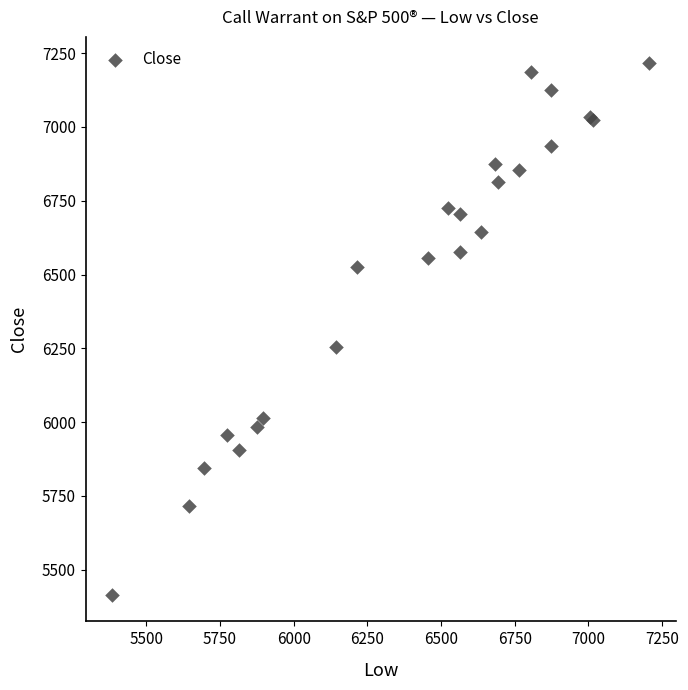

What Y value in the scatter plot is closest to 6315?

6255